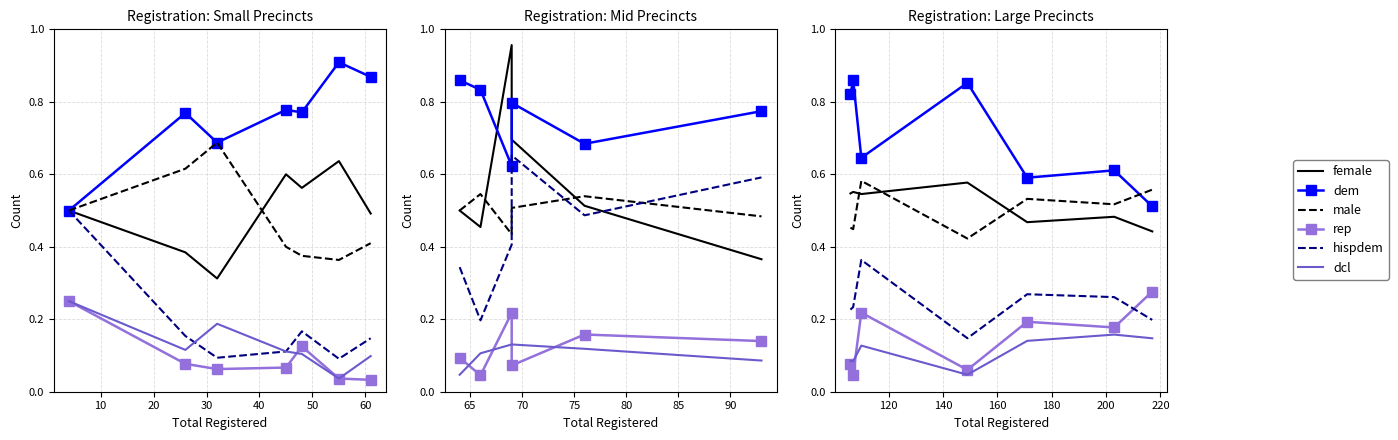

How many lines are shown in the chart?

6